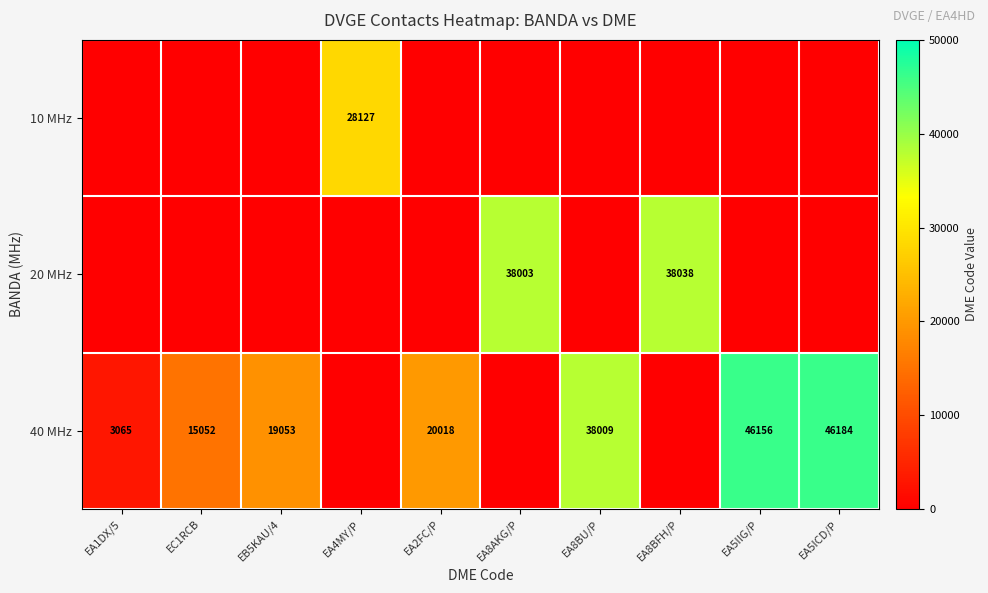

Is it true that 20 MHz equals 62575 at EA8BFH/P?

False